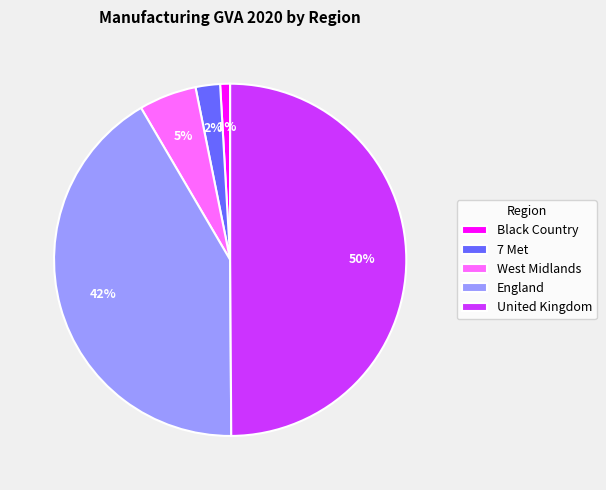

To the nearest percent, what is the difference between the 7 Met and West Midlands slice percentages?

3%